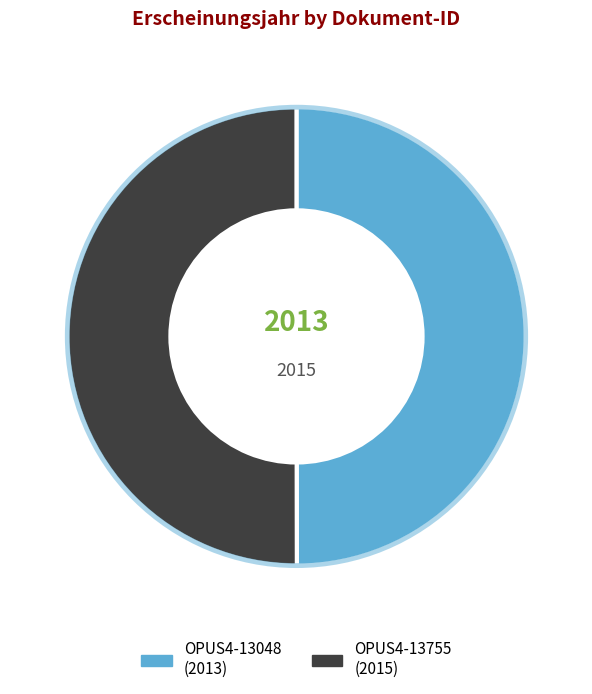

True or false: OPUS4-13048 accounts for 41% of the total.

False